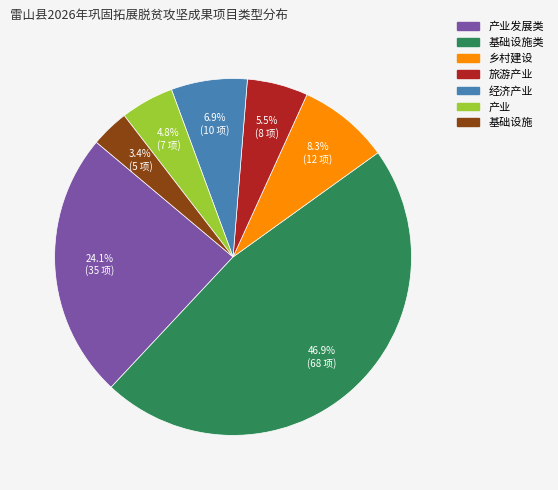

Is there any slice that represents more than half of the pie?

No